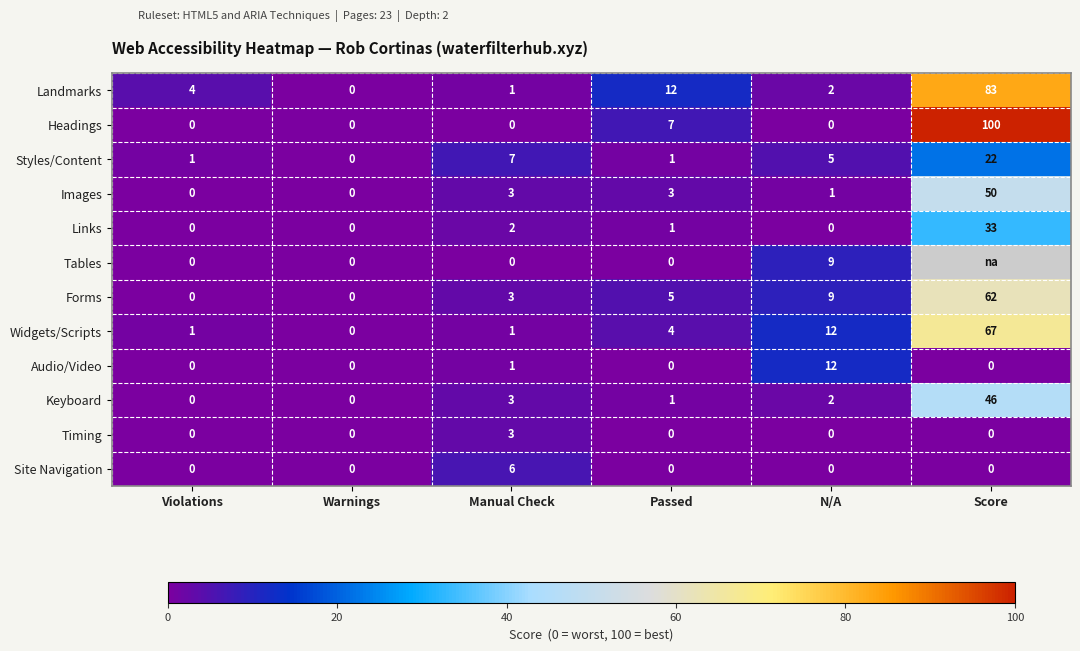

Which label corresponds to the largest value in the chart?

Score